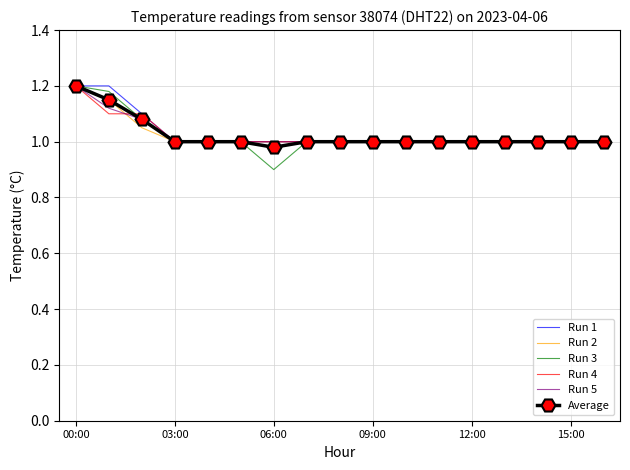

Which series has the widest spread of values?

Run 3